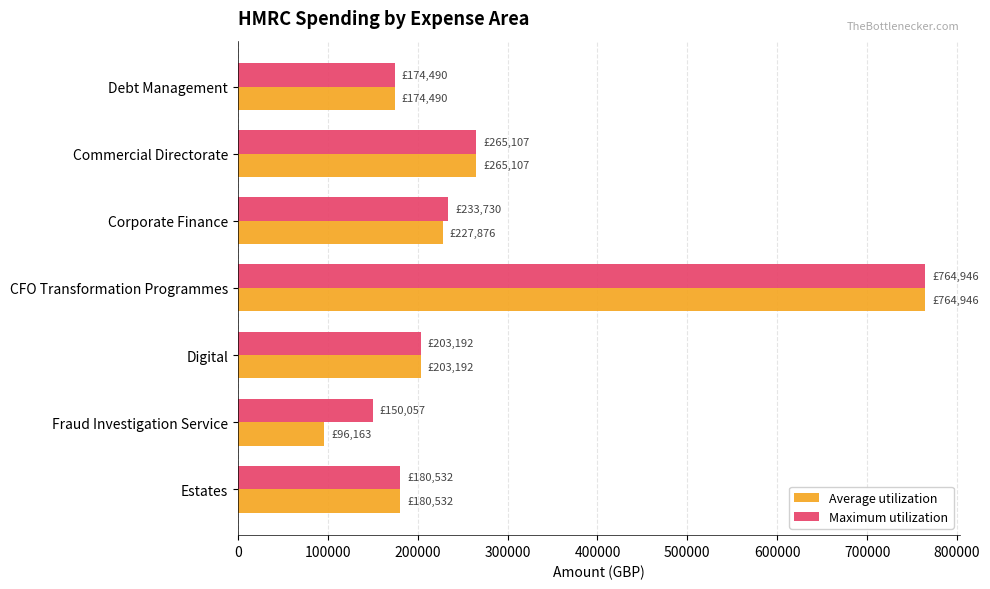

What is the sum of the Average utilization values at Commercial Directorate and Corporate Finance?

492983.0